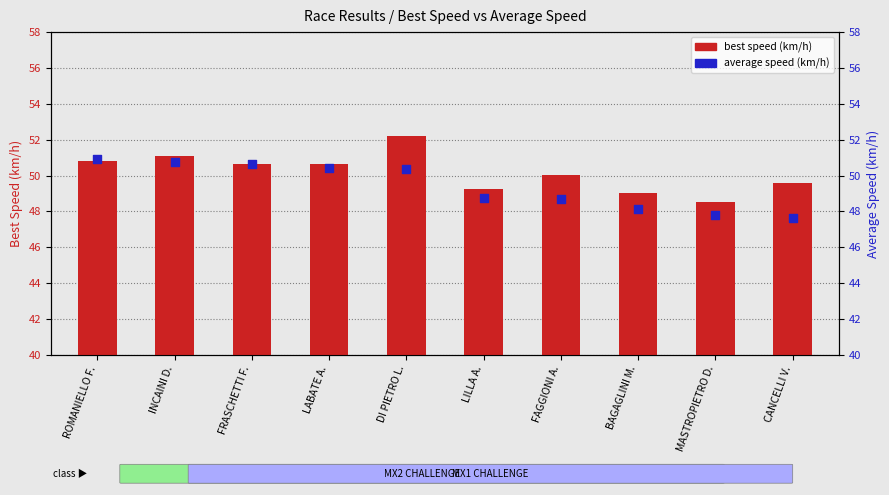

Which series has the largest total across all categories?

best speed (km/h)